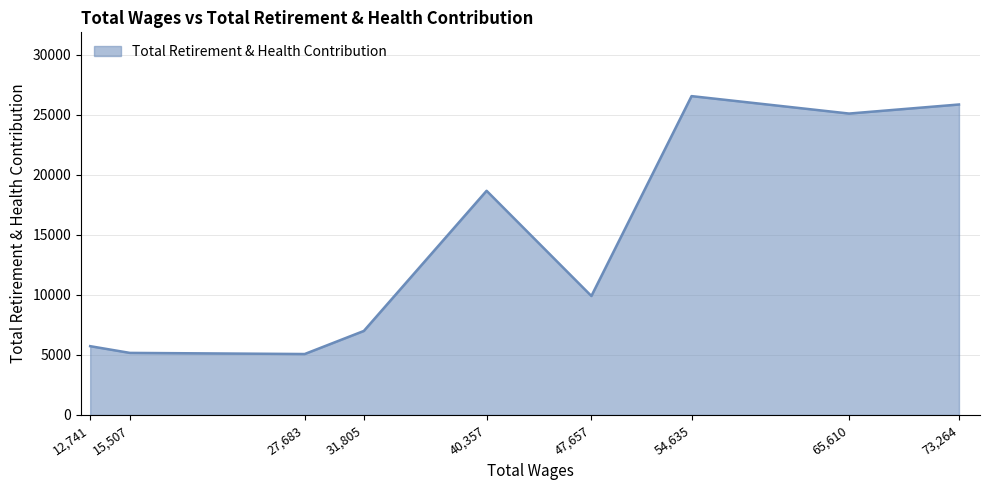

What is the change in value from 15,507 to 54,635?

+21376